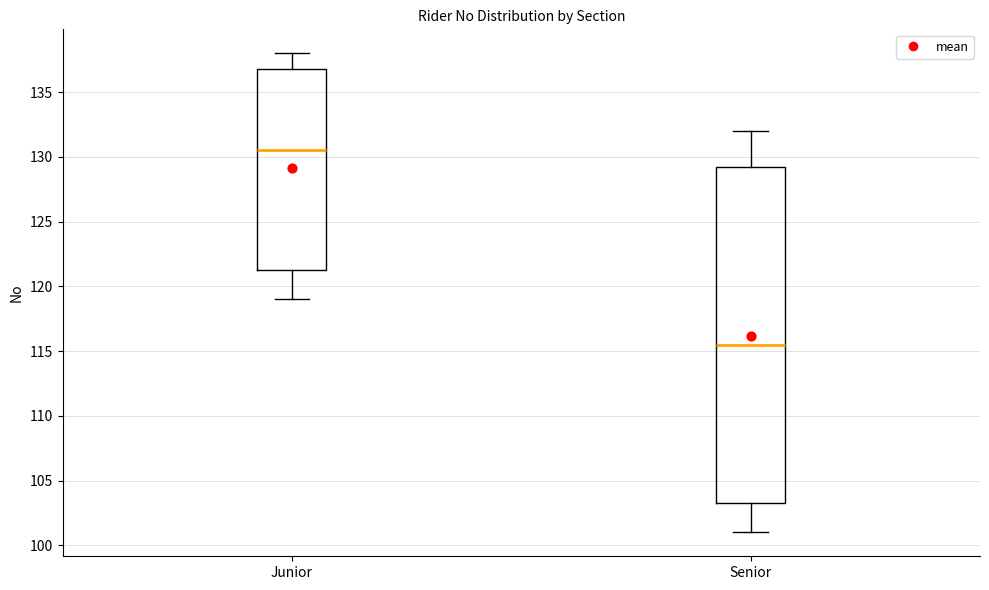

Reading left to right, read every box against the y-axis: the position of its median line, the range the box covers, and the ends of its whiskers. The values are not printed on the chart, so give them approximately, as read against the axis.

Junior: median 130.5, box 121.5 to 137.0, whiskers 119.0 to 138.0
Senior: median 115.5, box 103.5 to 129.5, whiskers 101.0 to 132.0